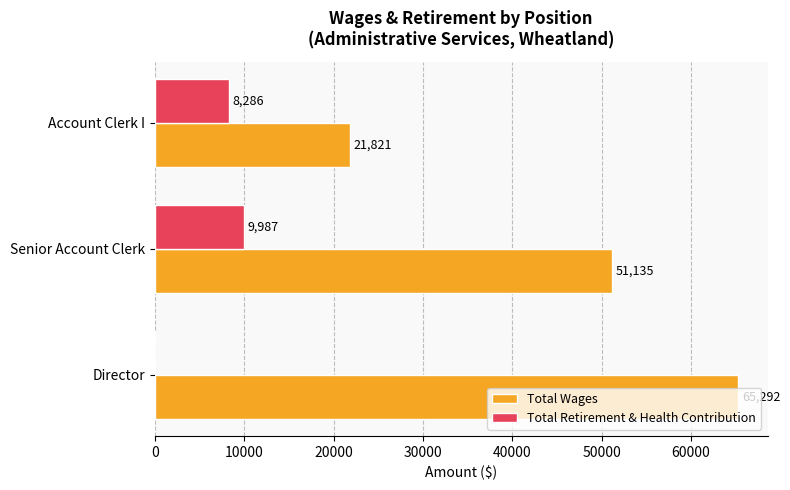

Is the value of Total Retirement & Health Contribution at Account Clerk I greater than the value of Total Wages at Director?

No